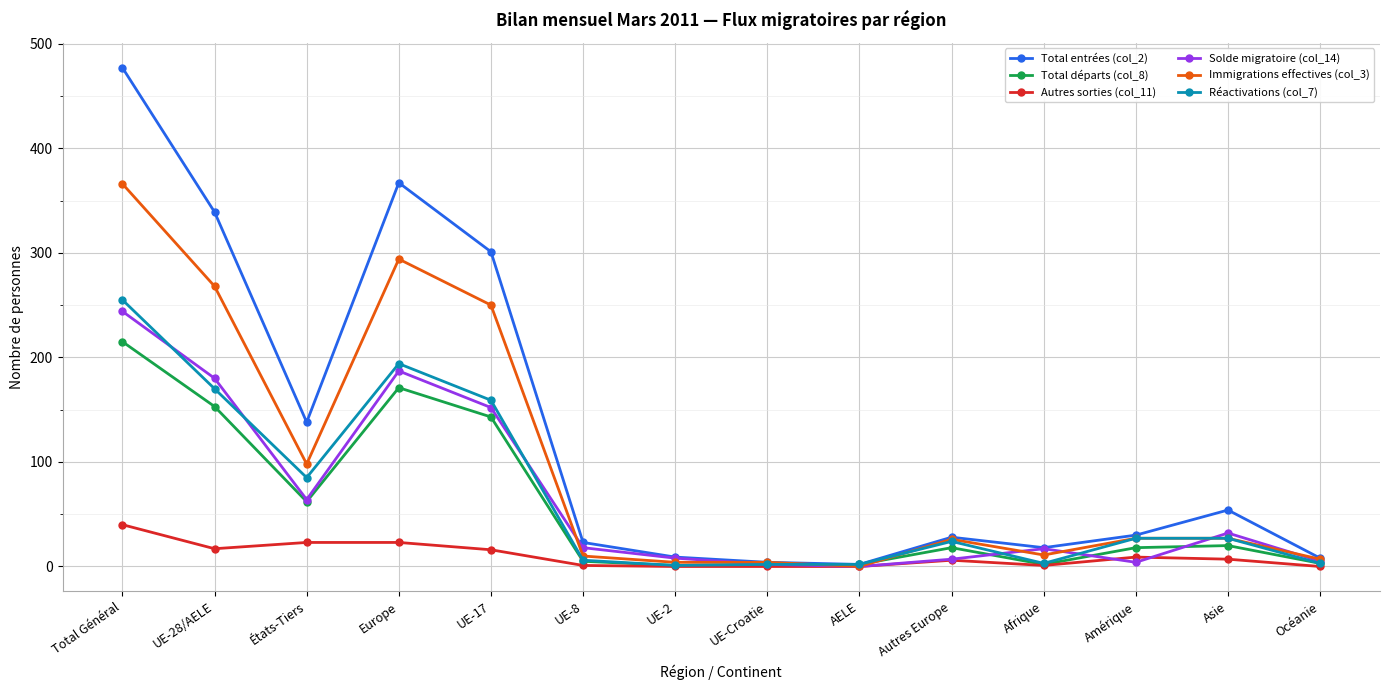

How many categories are shown in the chart?

14